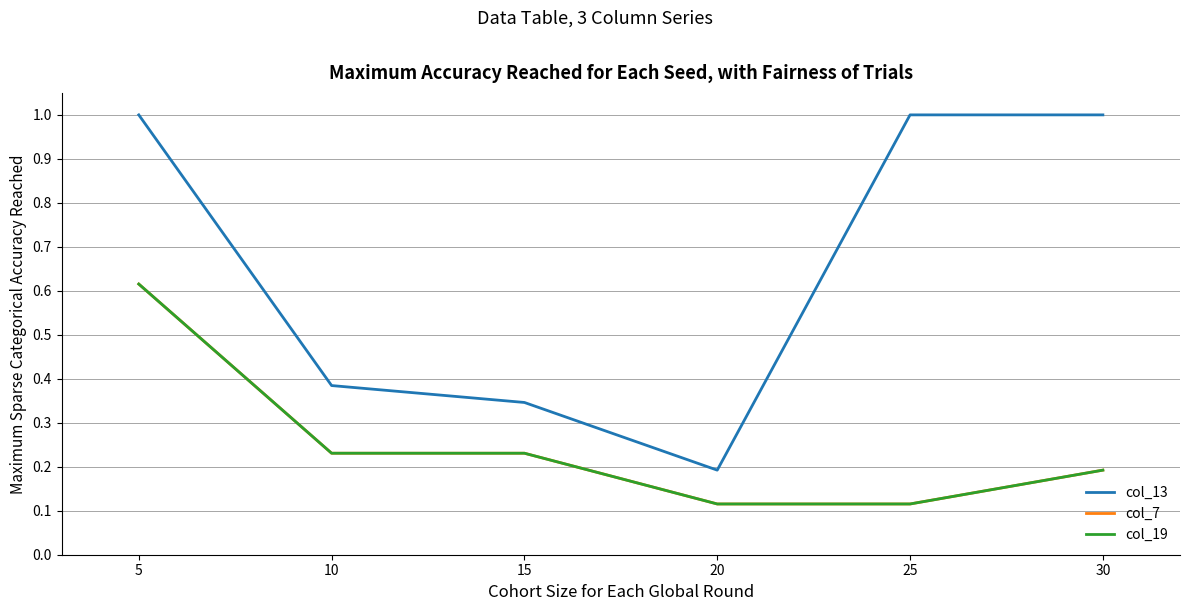

Between 10 and 25, which is larger?

25